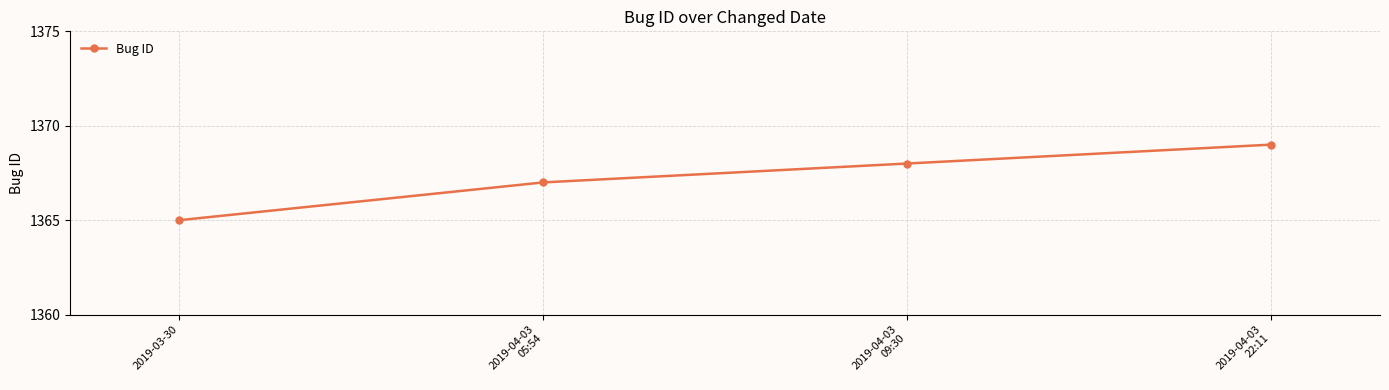

Rank the categories by value from lowest to highest.

2019-03-30, 2019-04-03
05:54, 2019-04-03
09:30, 2019-04-03
22:11